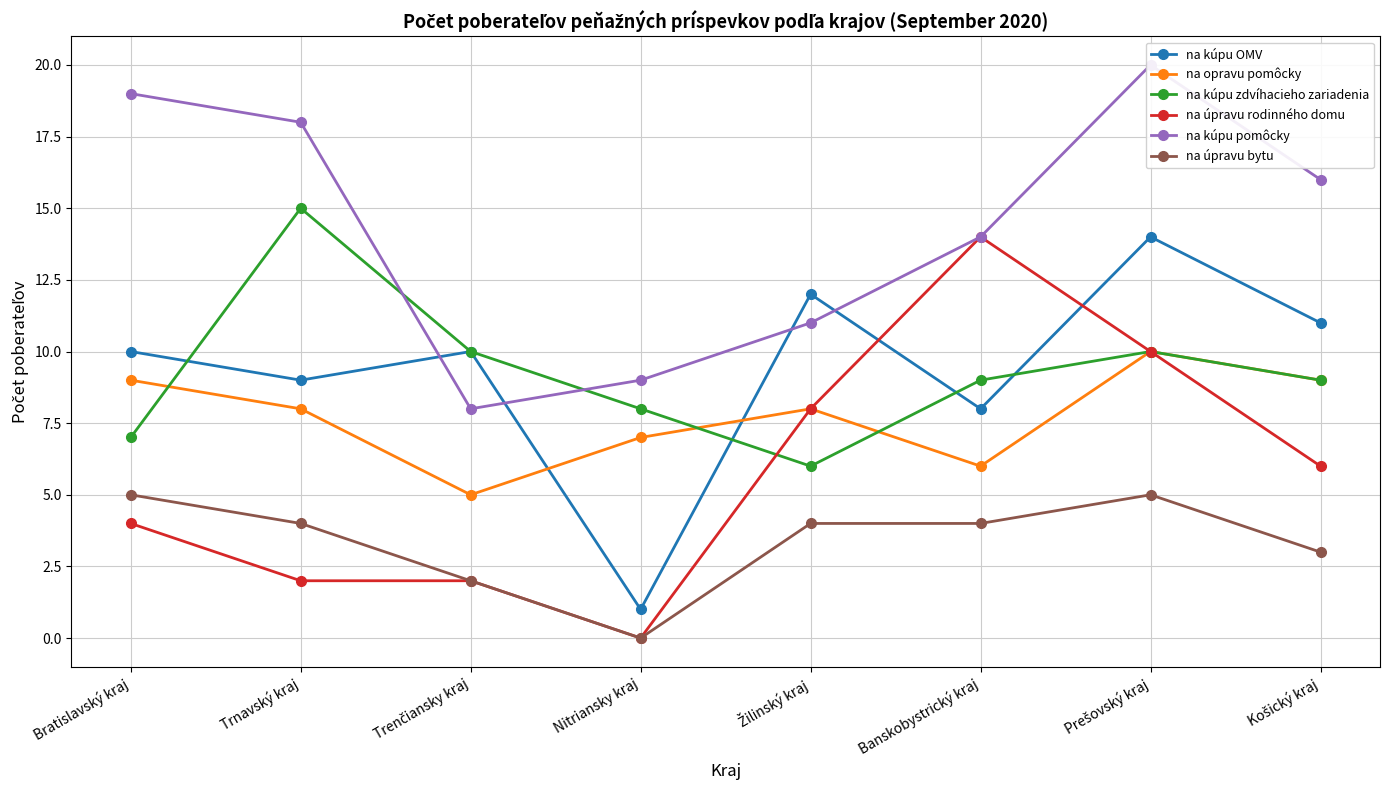

The na kúpu pomôcky series shows 11 at Žilinský kraj. True or false?

True